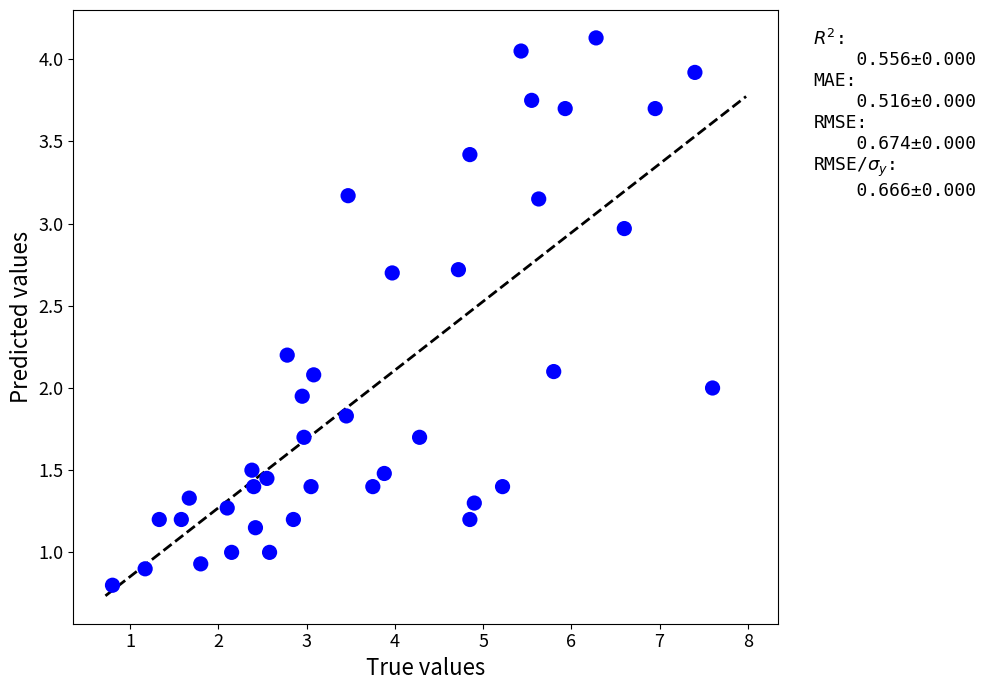

What is the range of X values (max minus min)?

6.8